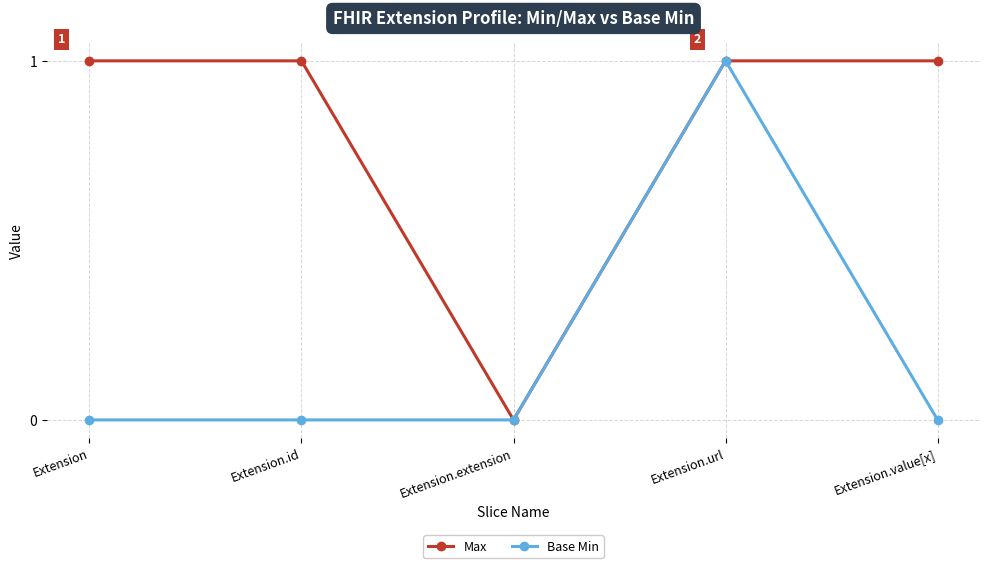

What is the difference between the highest and lowest values at Extension.value[x]?

1